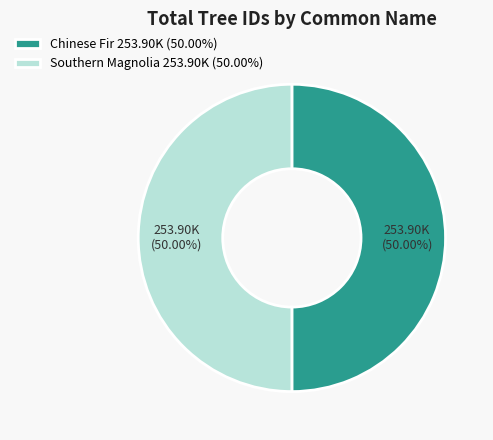

Combined, what portion of the pie is Chinese Fir and Southern Magnolia?

100.0%